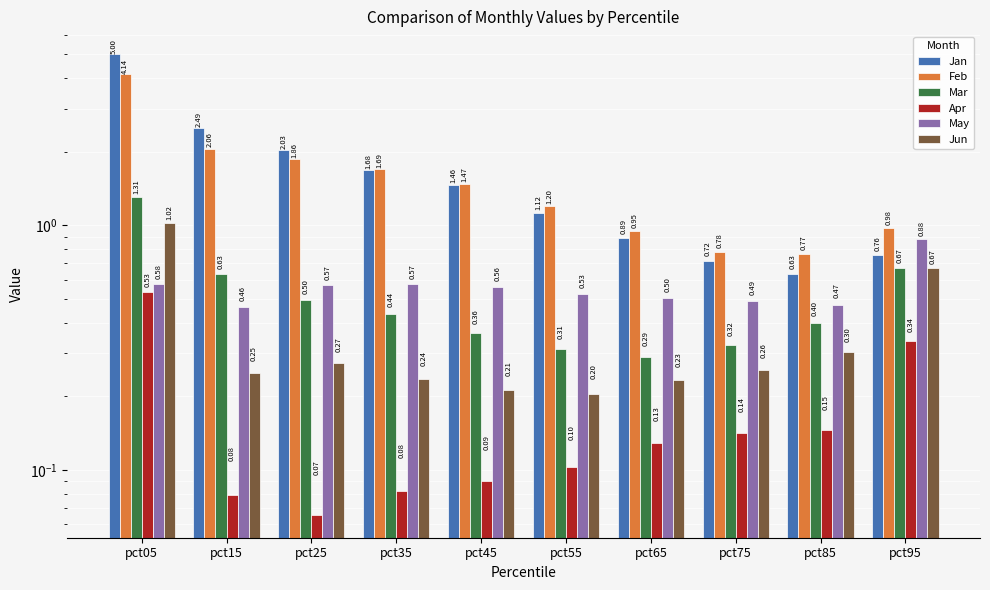

At which label is Jun closest to 0?

pct55